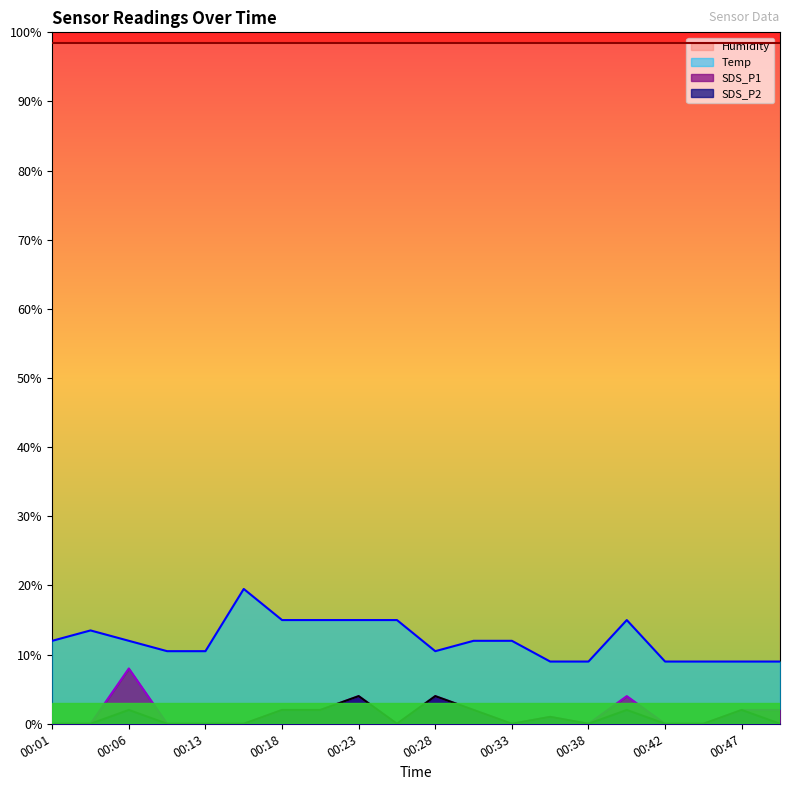

True or false: SDS_P1 and Temp intersect in this chart.

False